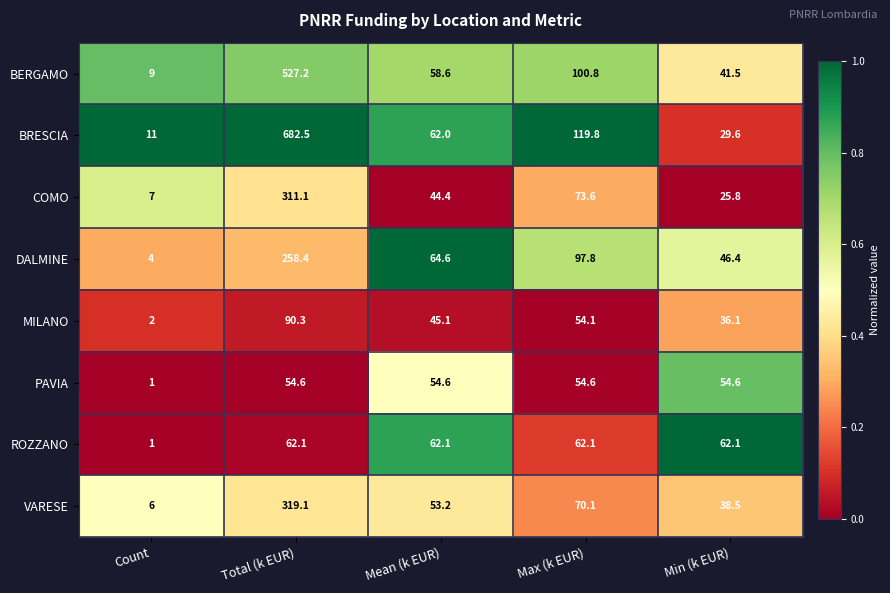

What is the sum of the BRESCIA values at Count and Mean (k EUR)?

73.0